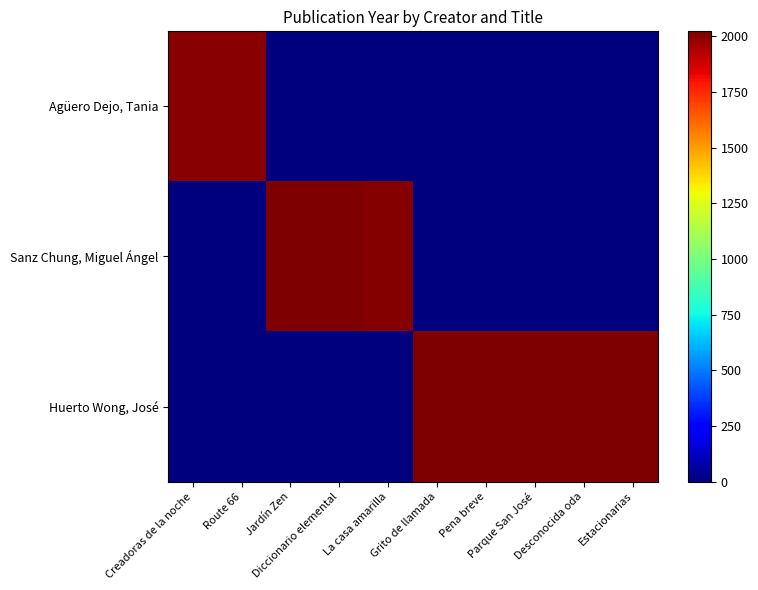

Between Jardín Zen and Pena breve, which series saw the biggest shift?

Huerto Wong, José